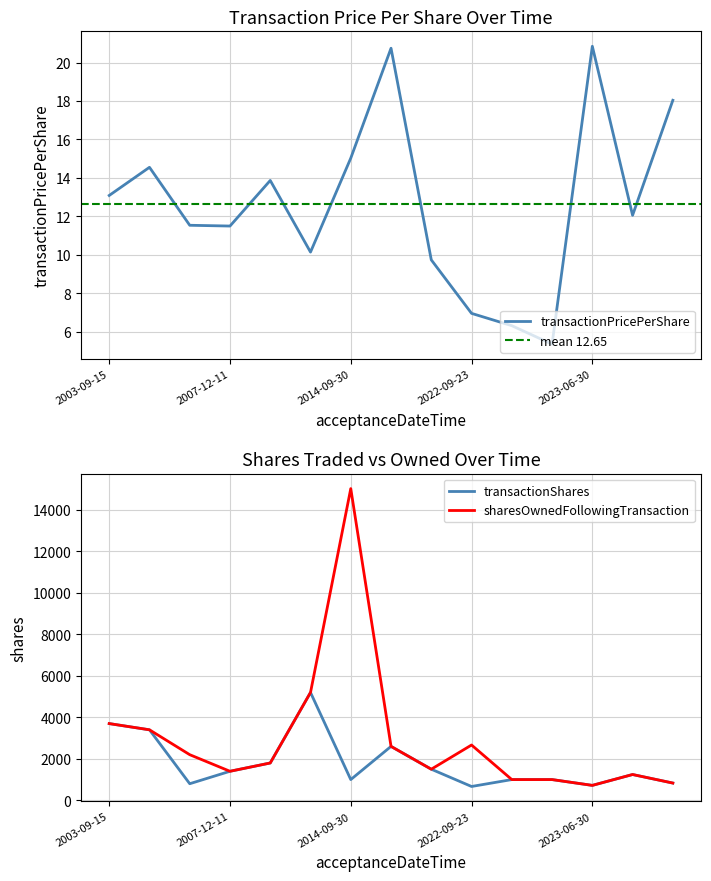

What is the total value across all series at 2007-12-11?

3011.5